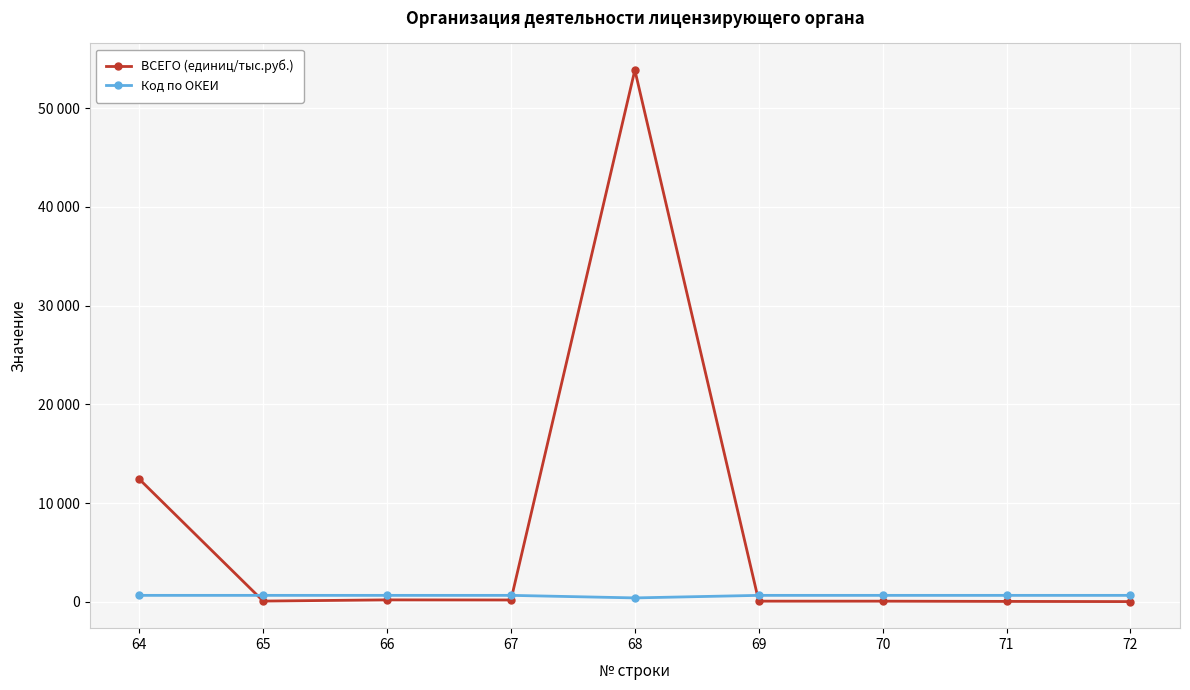

What are all the series names shown in the legend?

ВСЕГО (единиц/тыс.руб.), Код по ОКЕИ